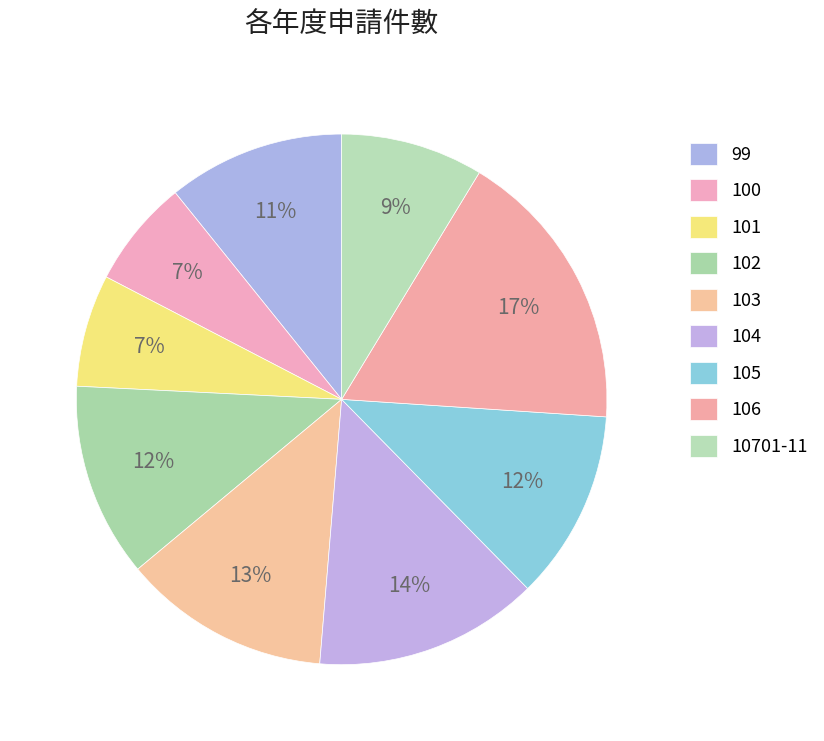

Count the number of slices in the pie.

9